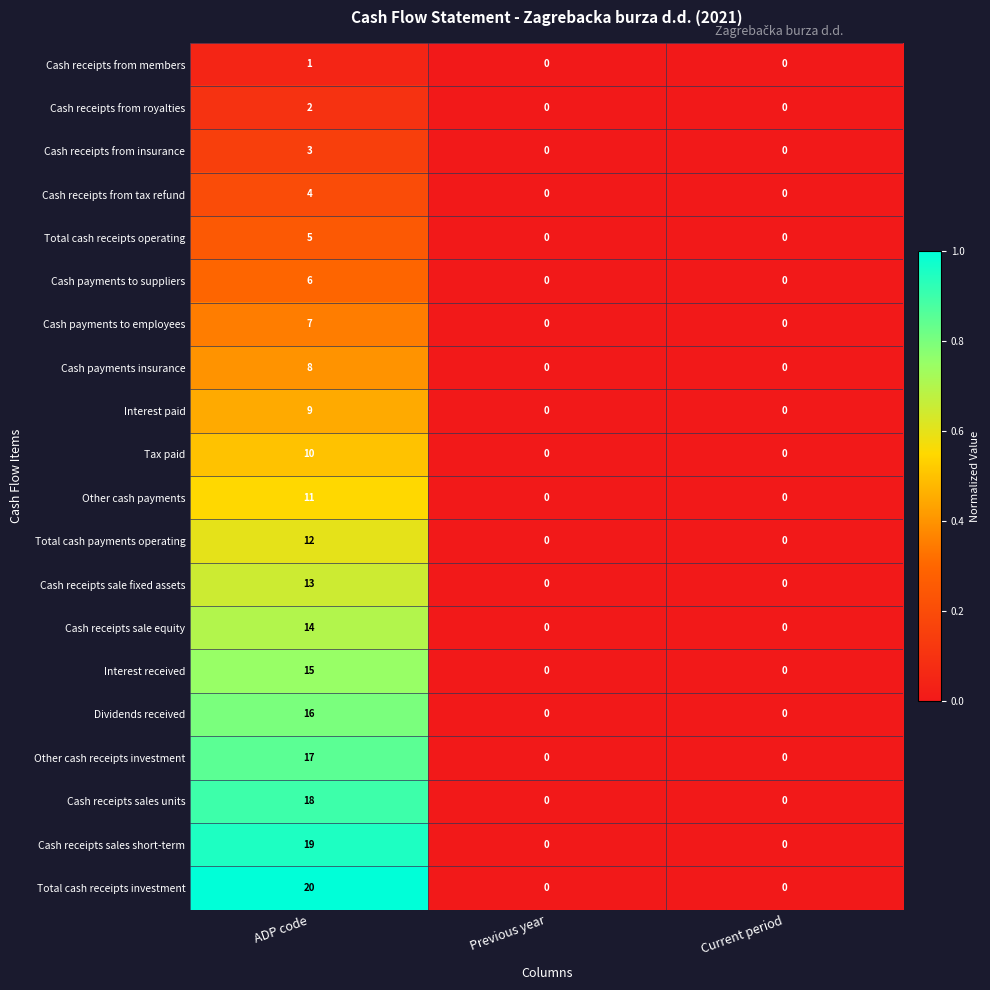

Which series has the largest range (max minus min)?

Total cash receipts investment